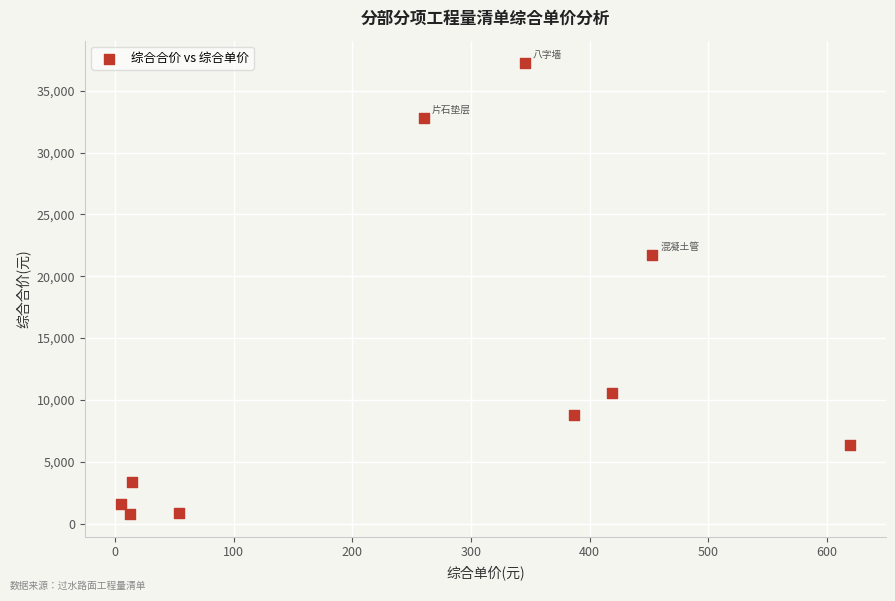

What is the range of Y values (max minus min)?

36480.0